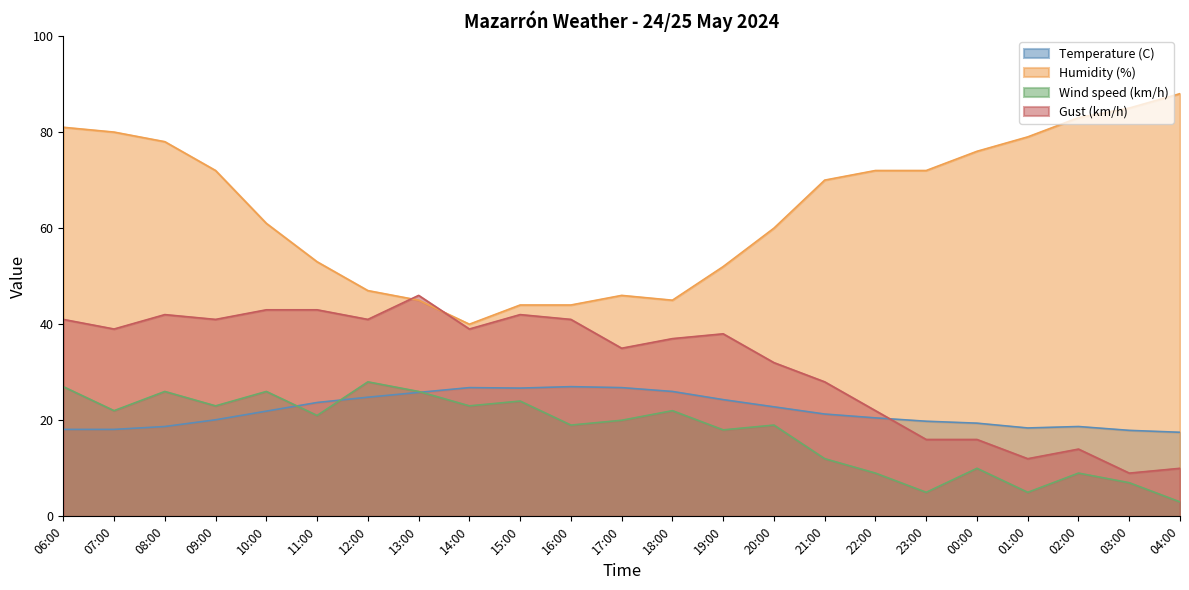

At which category does Wind speed (km/h) reach its first local peak?

08:00